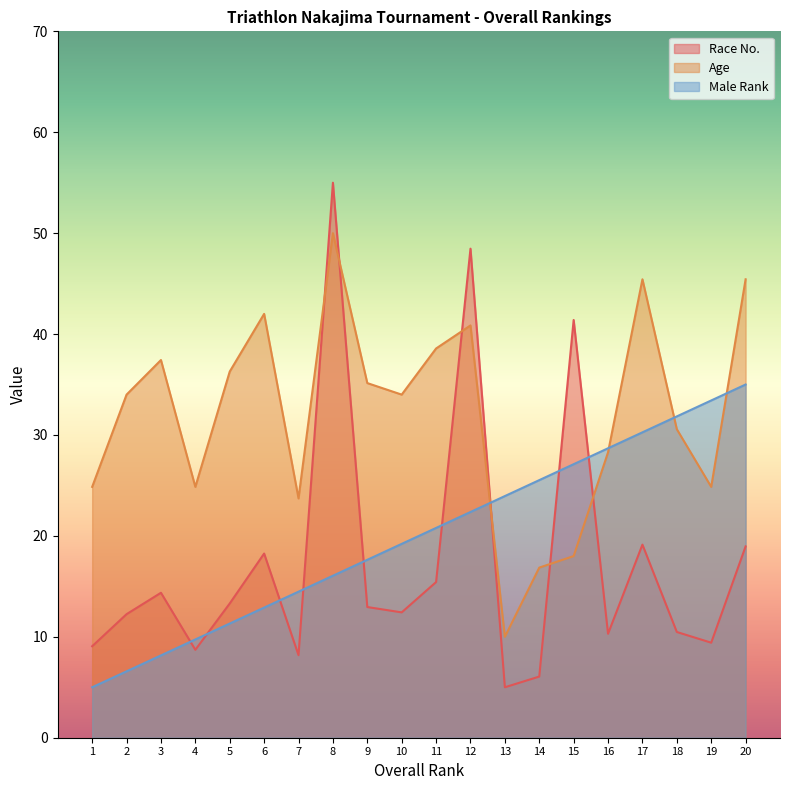

At which label does Age first exceed 34?

3